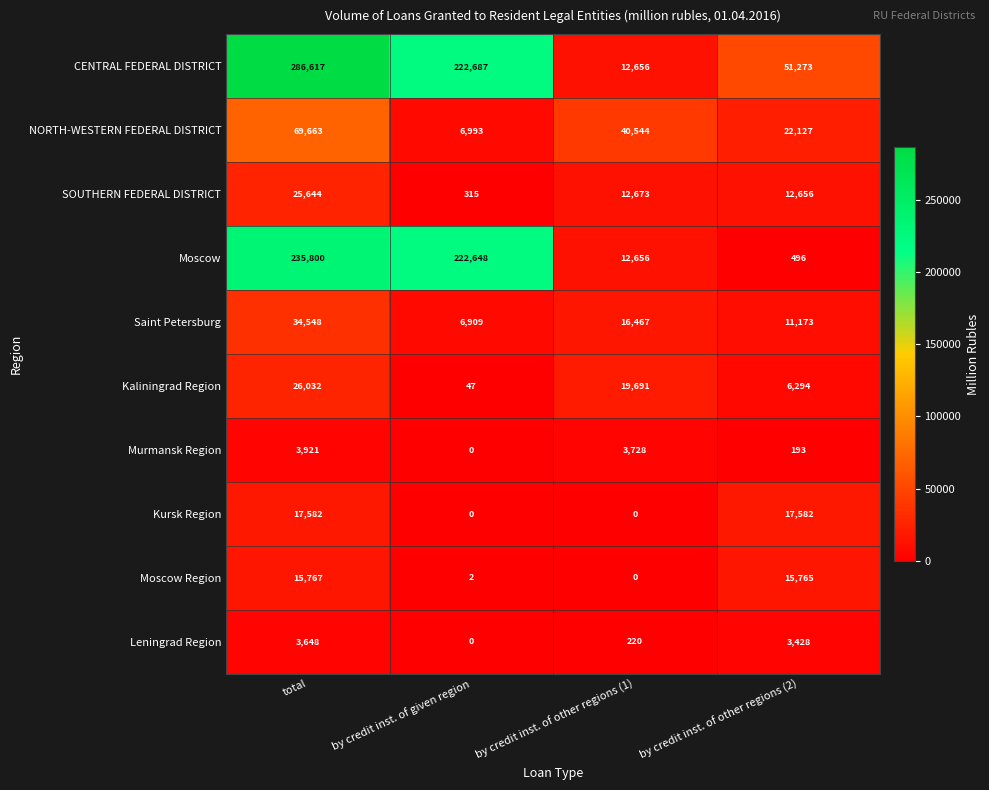

True or false: Moscow Region has a value of 4967 at by credit inst. of other regions (2).

False